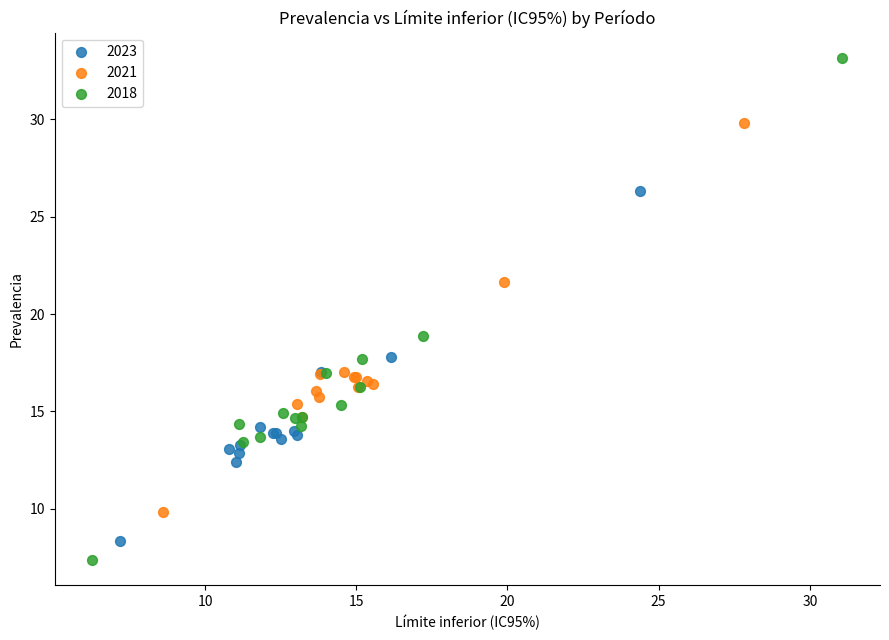

What are all the series names shown in the legend?

2023, 2021, 2018